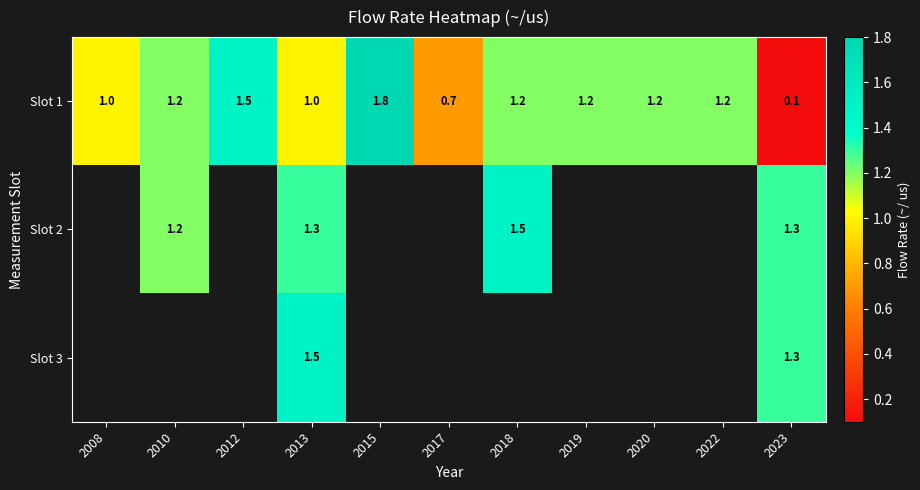

Count the Slot 1 values in the range 1 to 2.

9